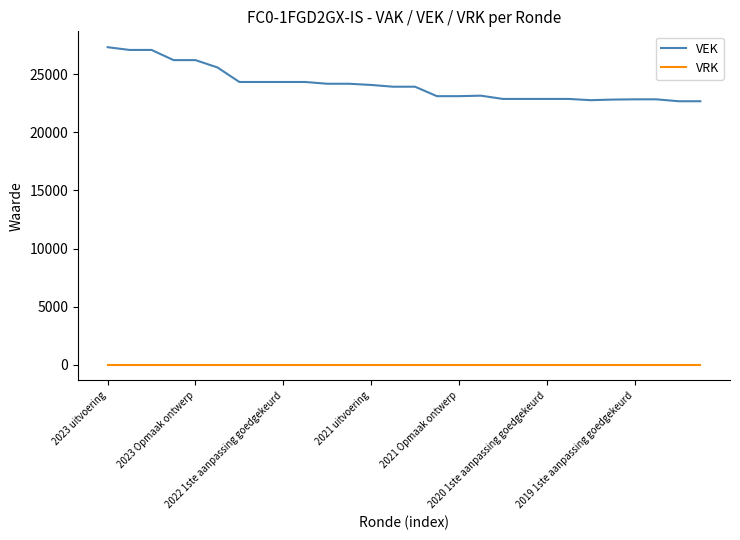

Which series has the widest spread of values?

VEK